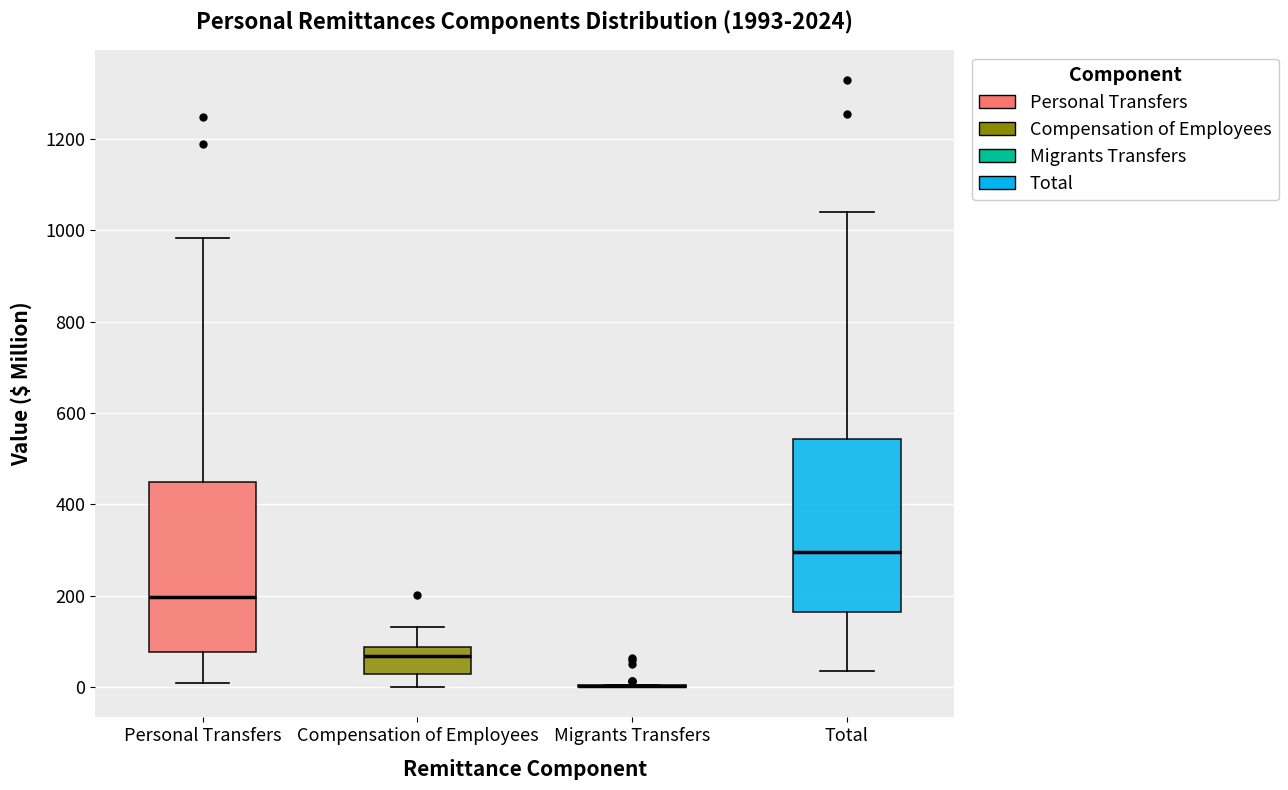

Reading left to right, read every box against the y-axis: the position of its median line, the range the box covers, and the ends of its whiskers. The values are not printed on the chart, so give them approximately, as read against the axis.

Personal Transfers: median 200, box 80 to 440, whiskers 0 to 980
Compensation of Employees: median 60, box 20 to 80, whiskers 0 to 140
Migrants Transfers: box collapsed to a line at 0, whiskers 0 to 0
Total: median 300, box 160 to 540, whiskers 40 to 1040